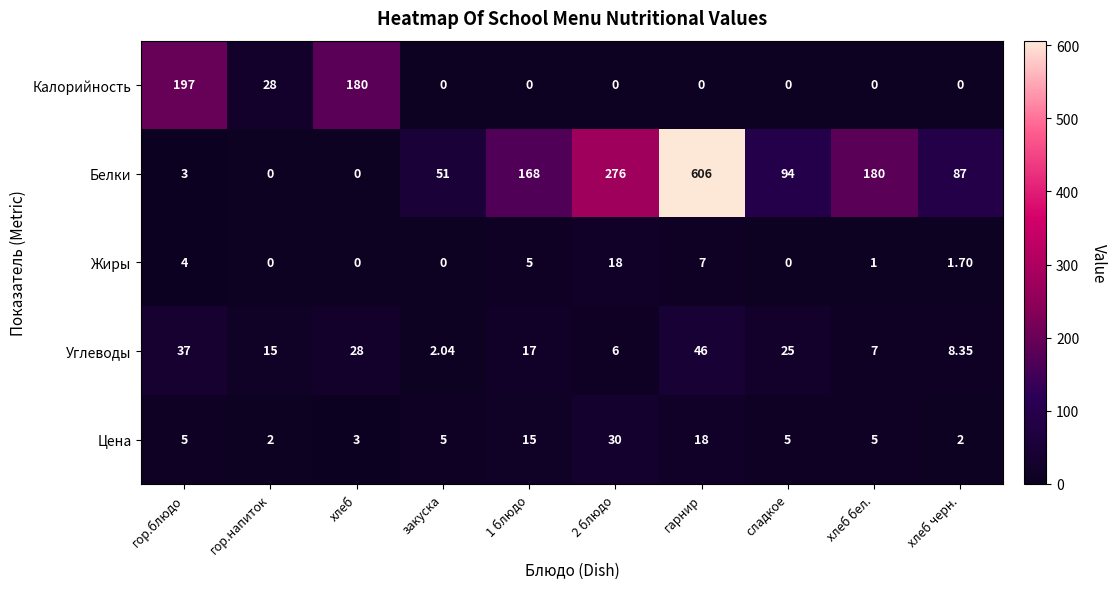

At which category is the sum across all series the highest?

гарнир